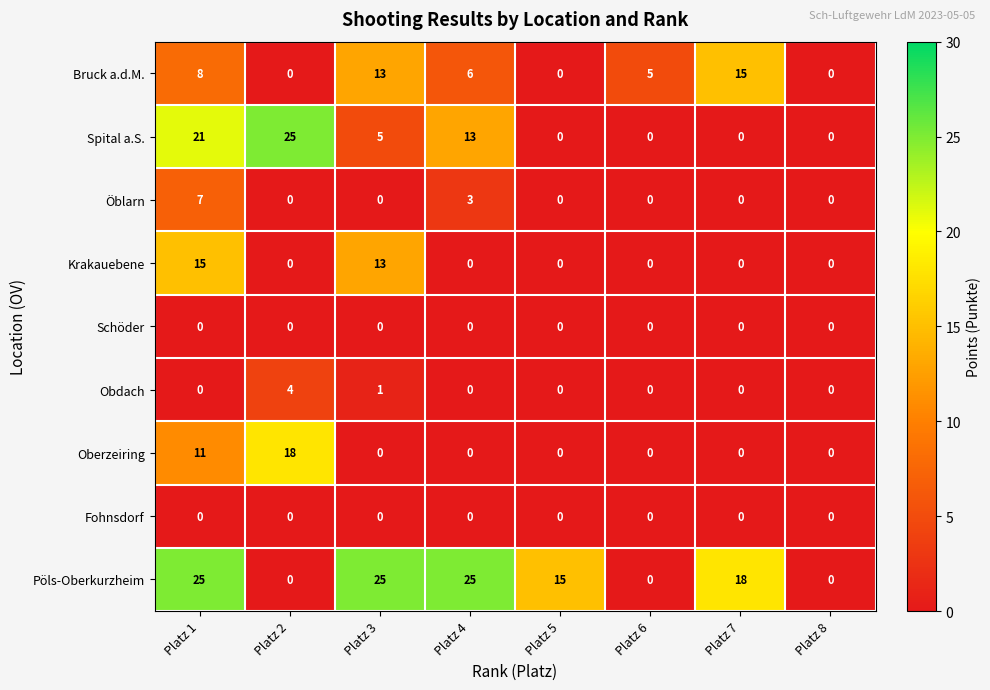

What is the sum of all Krakauebene values?

28